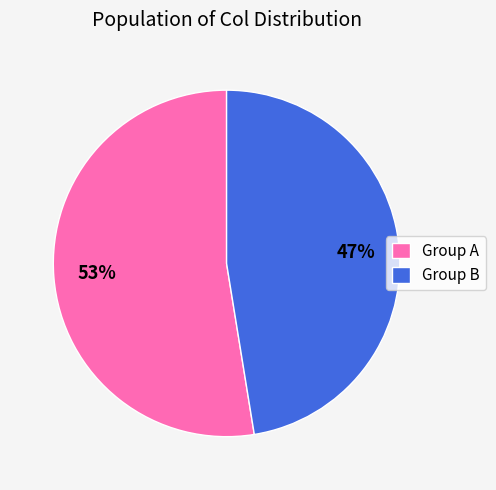

Rank the categories by value from highest to lowest.

Group A, Group B